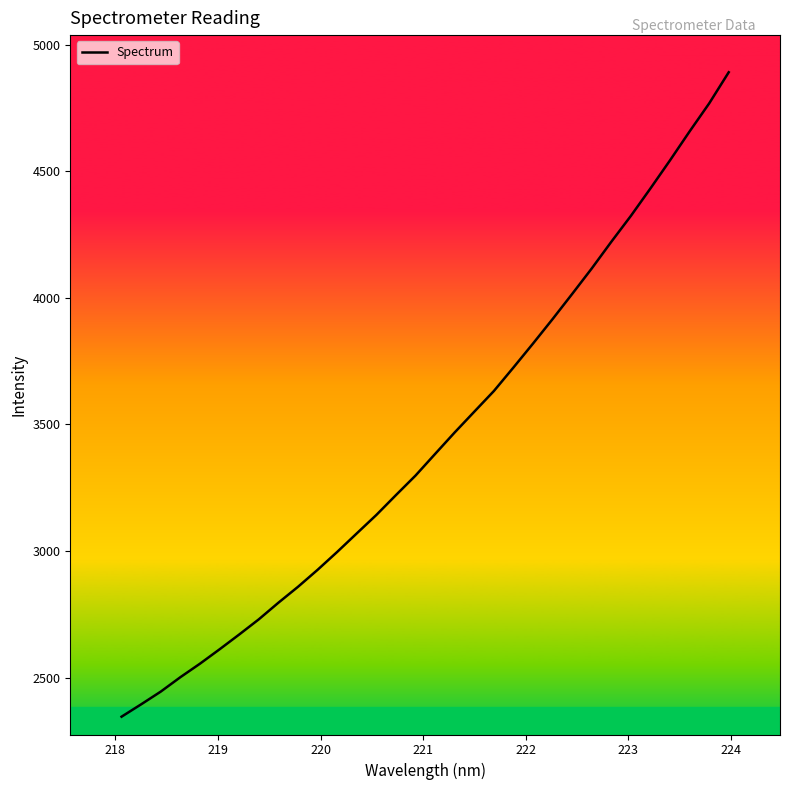

What is the minimum value shown in the chart?

2345.2